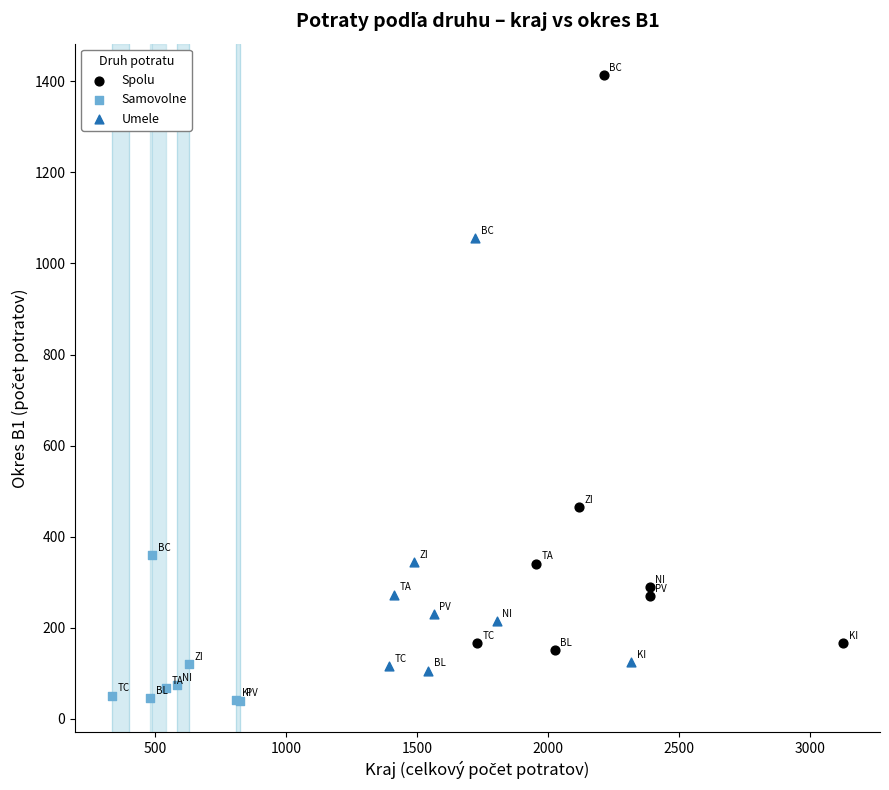

Which series reaches the maximum Y coordinate?

Spolu